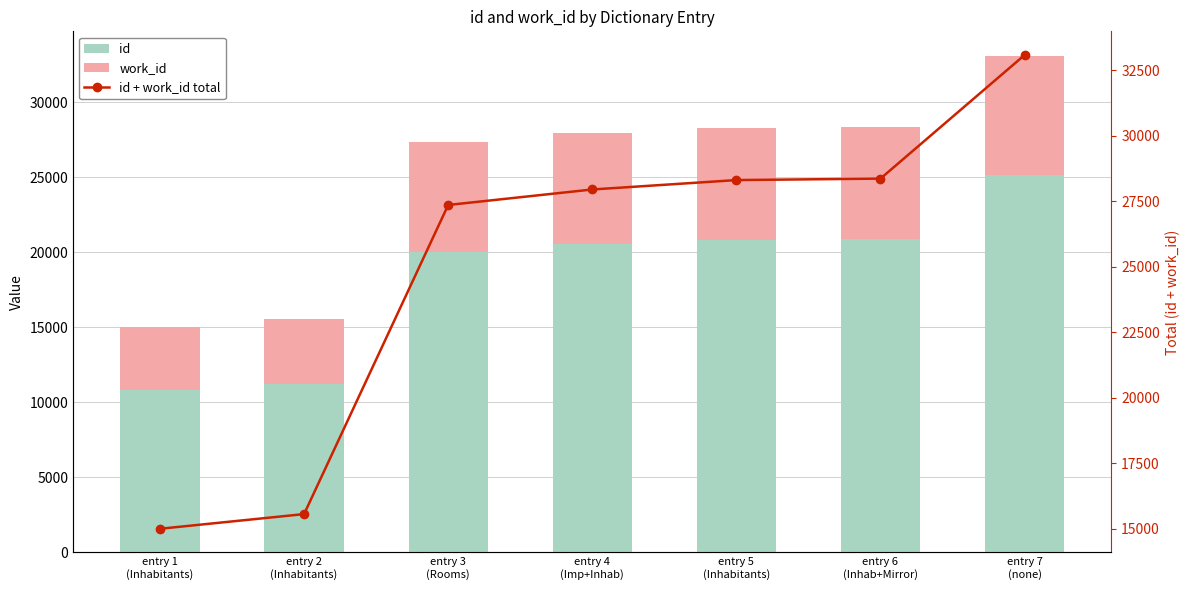

How many categories are shown in the chart?

7